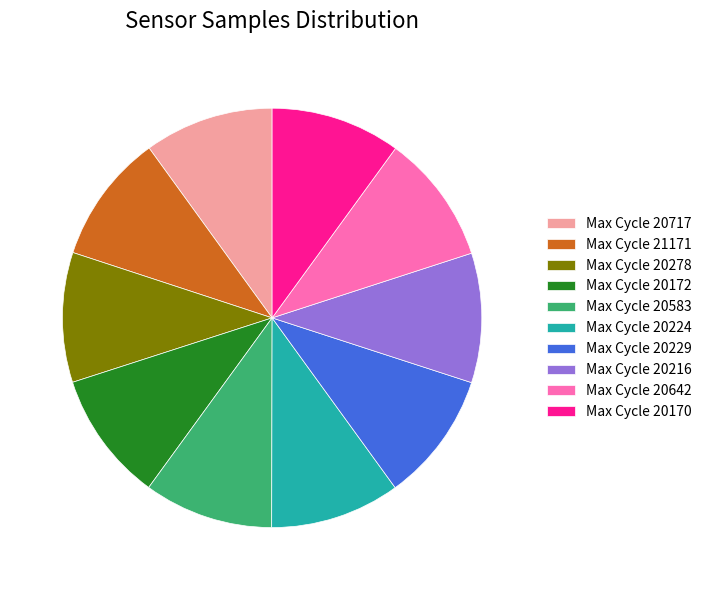

Approximately how many times larger is the value at Max Cycle 20216 compared to Max Cycle 20172?

1.0